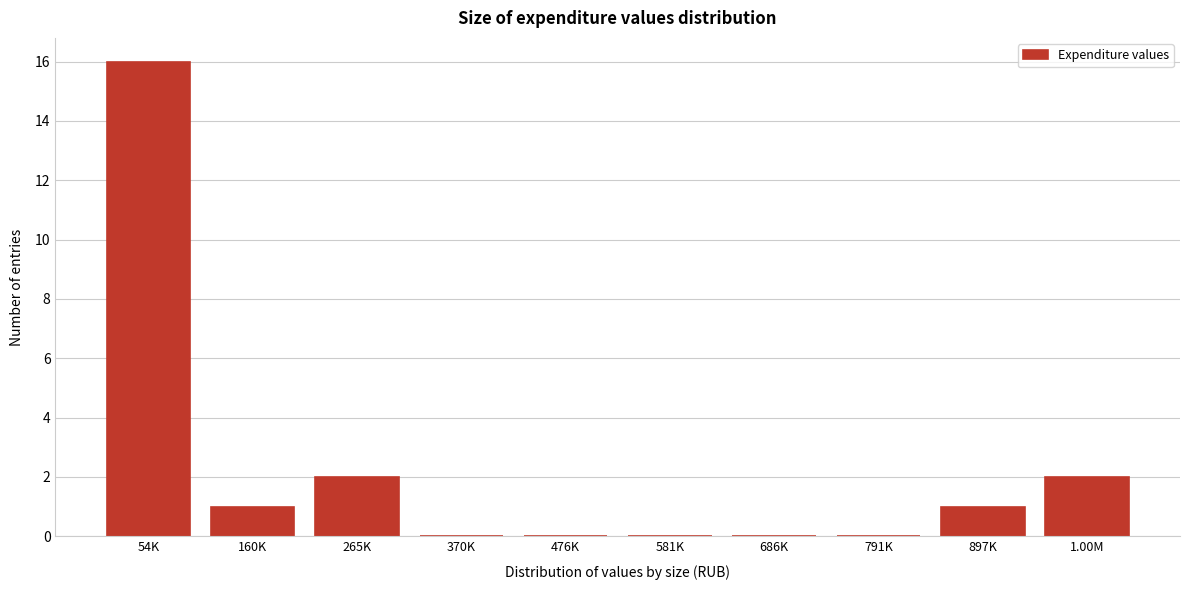

Reading left to right, list all the values displayed in this chart.

54K=16	160K=1	265K=2	370K=0	476K=0	581K=0	686K=0	791K=0	897K=1	1.00M=2